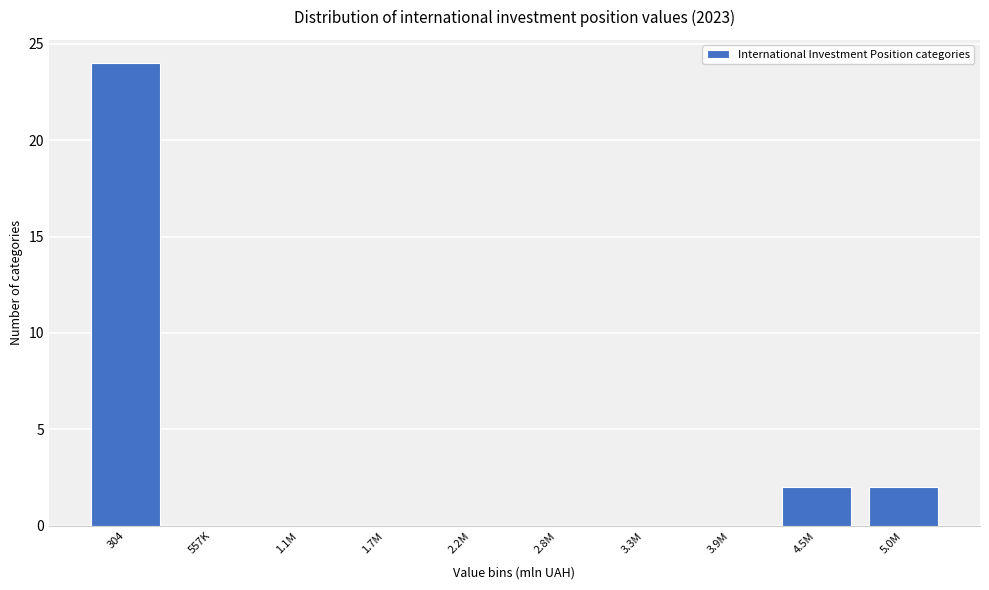

Reading left to right, list all the values displayed in this chart.

304=24	557K=0	1.1M=0	1.7M=0	2.2M=0	2.8M=0	3.3M=0	3.9M=0	4.5M=2	5.0M=2